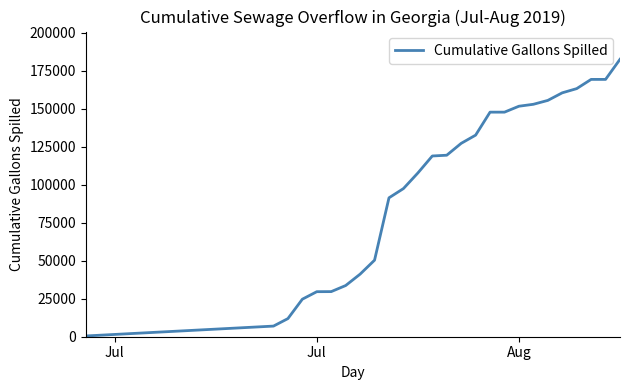

How many lines are shown in the chart?

1